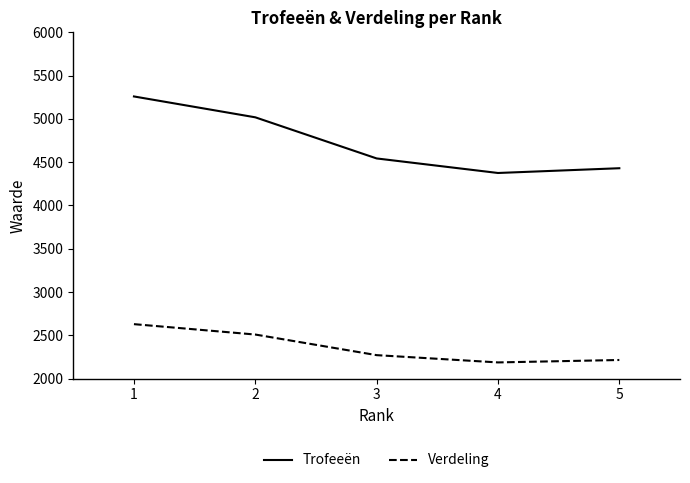

Which series has the largest range (max minus min)?

Trofeeën